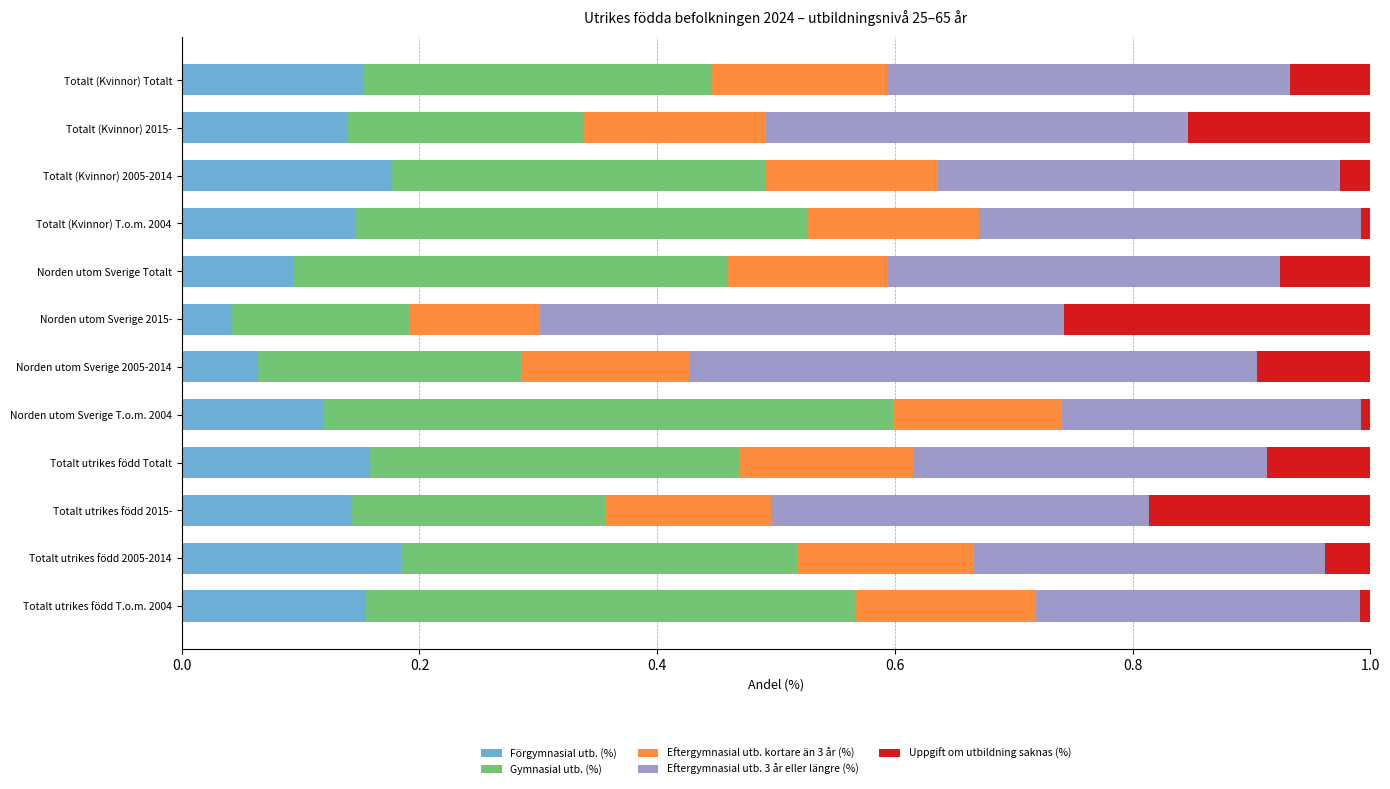

The value of Förgymnasial utb. (%) at Totalt (Kvinnor) Totalt is 0.2. True or false?

True